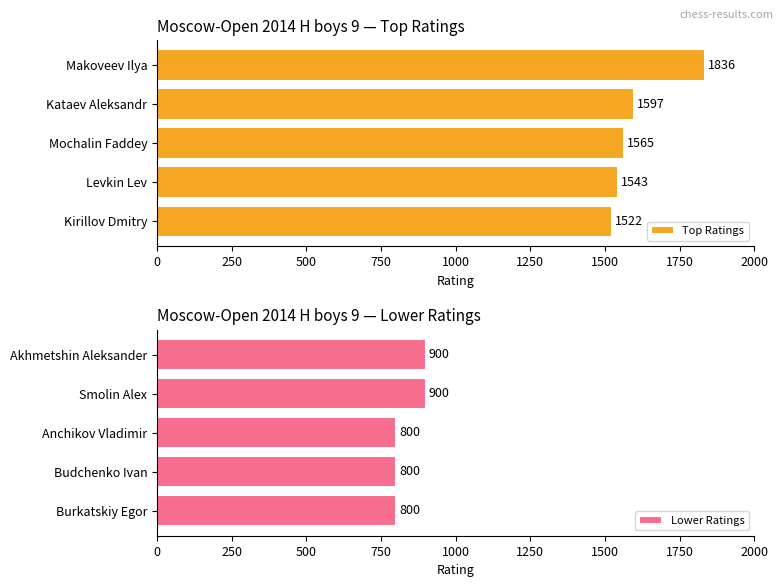

What is the approximate value of Top Ratings at Kataev Aleksandr, to the nearest 10?

1600